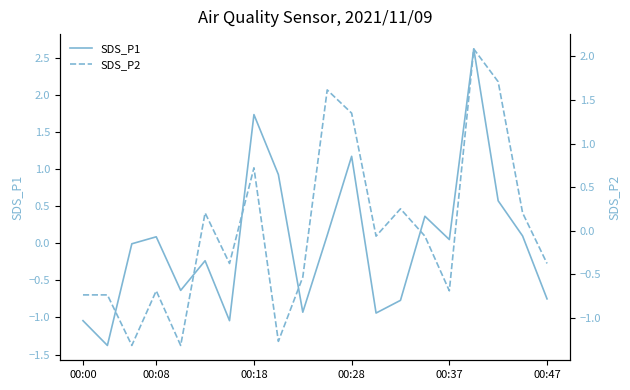

How many data points does each series have?

20